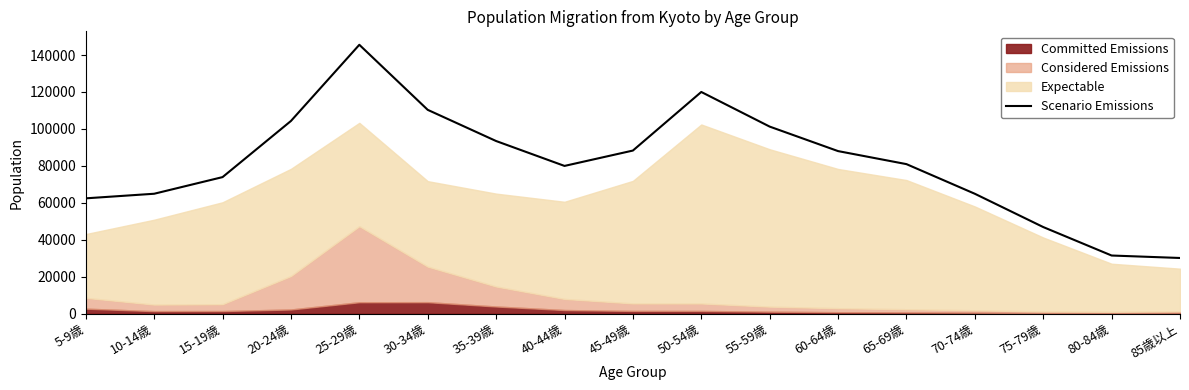

Reading left to right, extract all data points from this chart.

62444	64928	73932	104316	145550	110338	93459	79988	88301	120015	101270	88011	80960	64917	46904	31497	30163